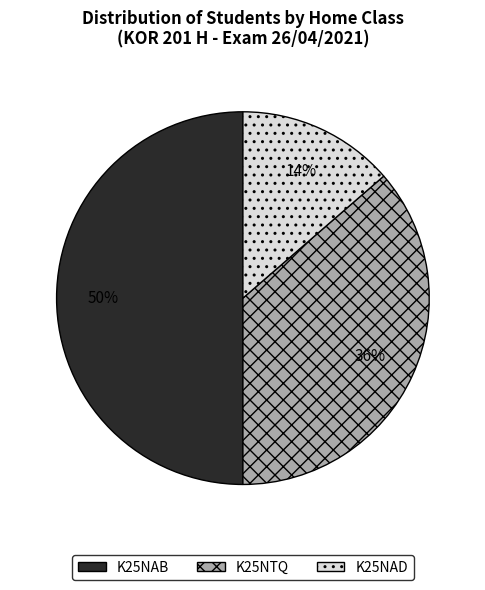

Is K25NAD the majority of the pie?

No